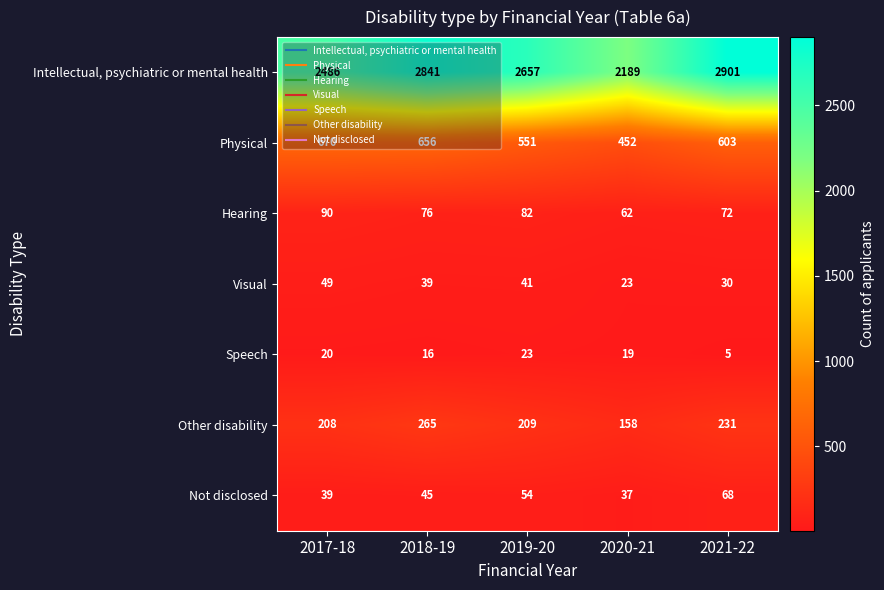

The value of Not disclosed at 2019-20 is 54. True or false?

True